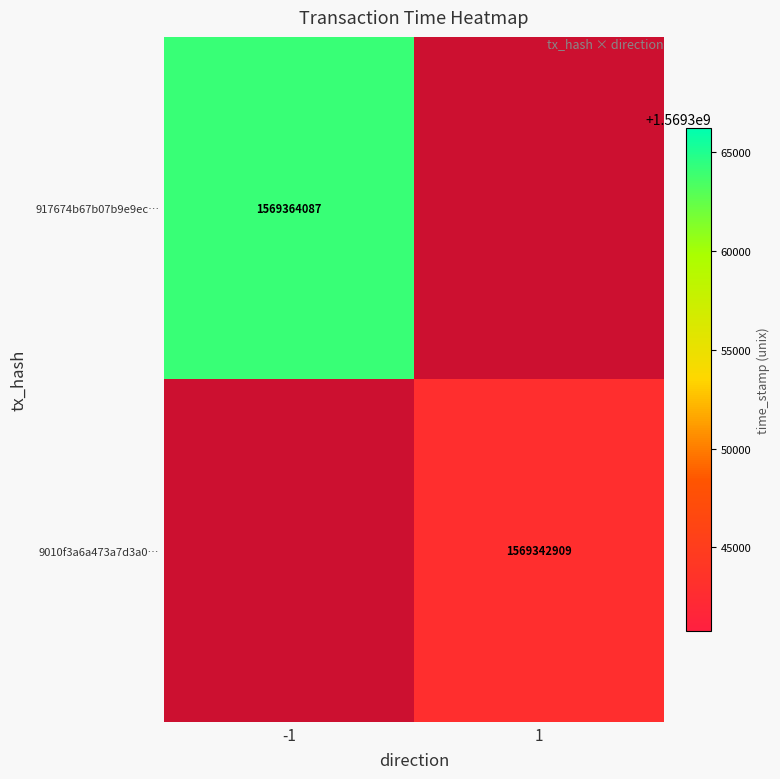

At how many categories does at least one series exceed 1569350638?

1